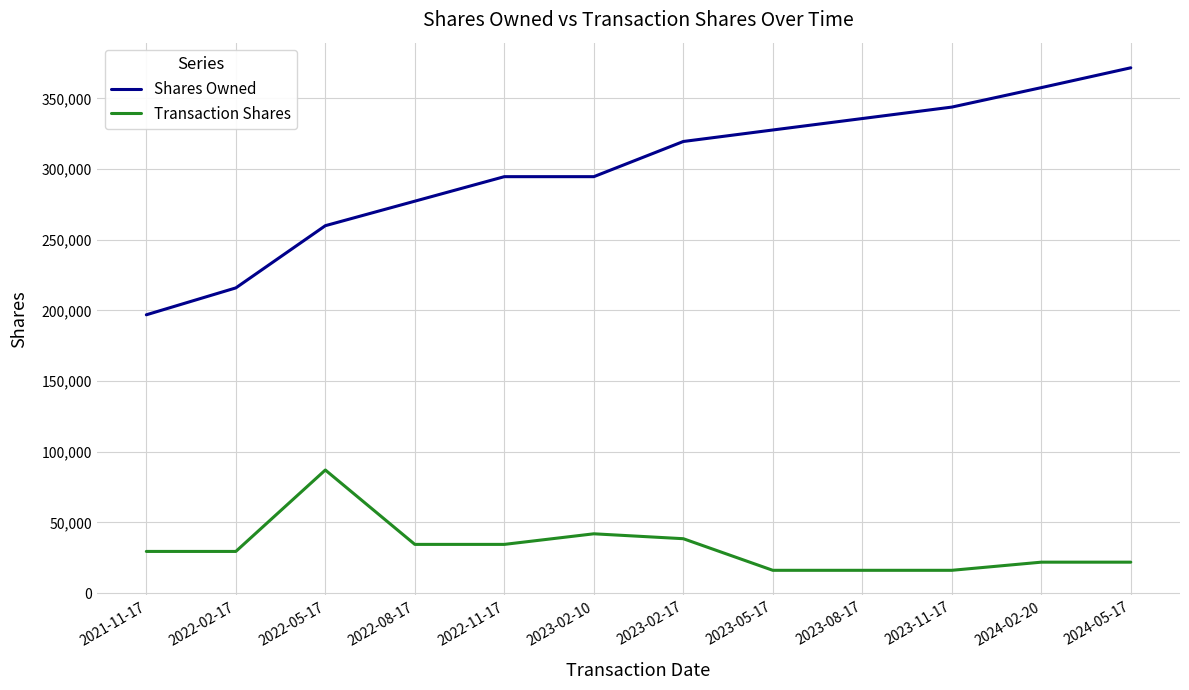

What is the difference between the highest and lowest values at 2024-05-17?

349787